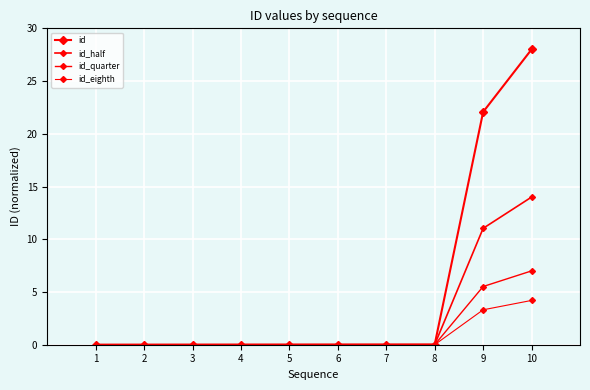

How many categories are shown in the chart?

10